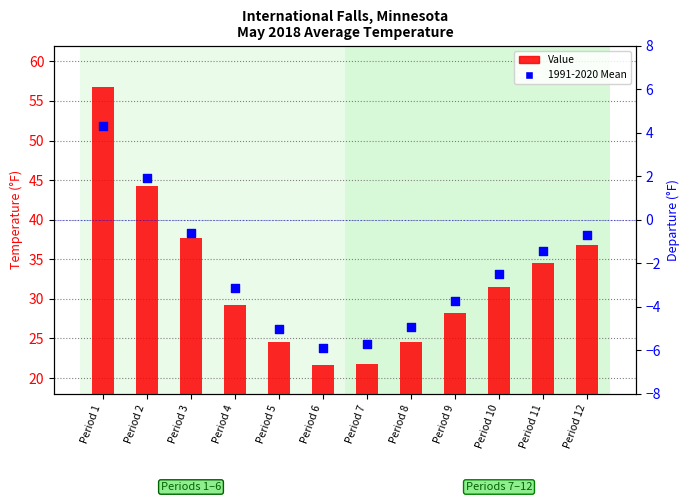

At which category is the sum across all series the highest?

Period 1